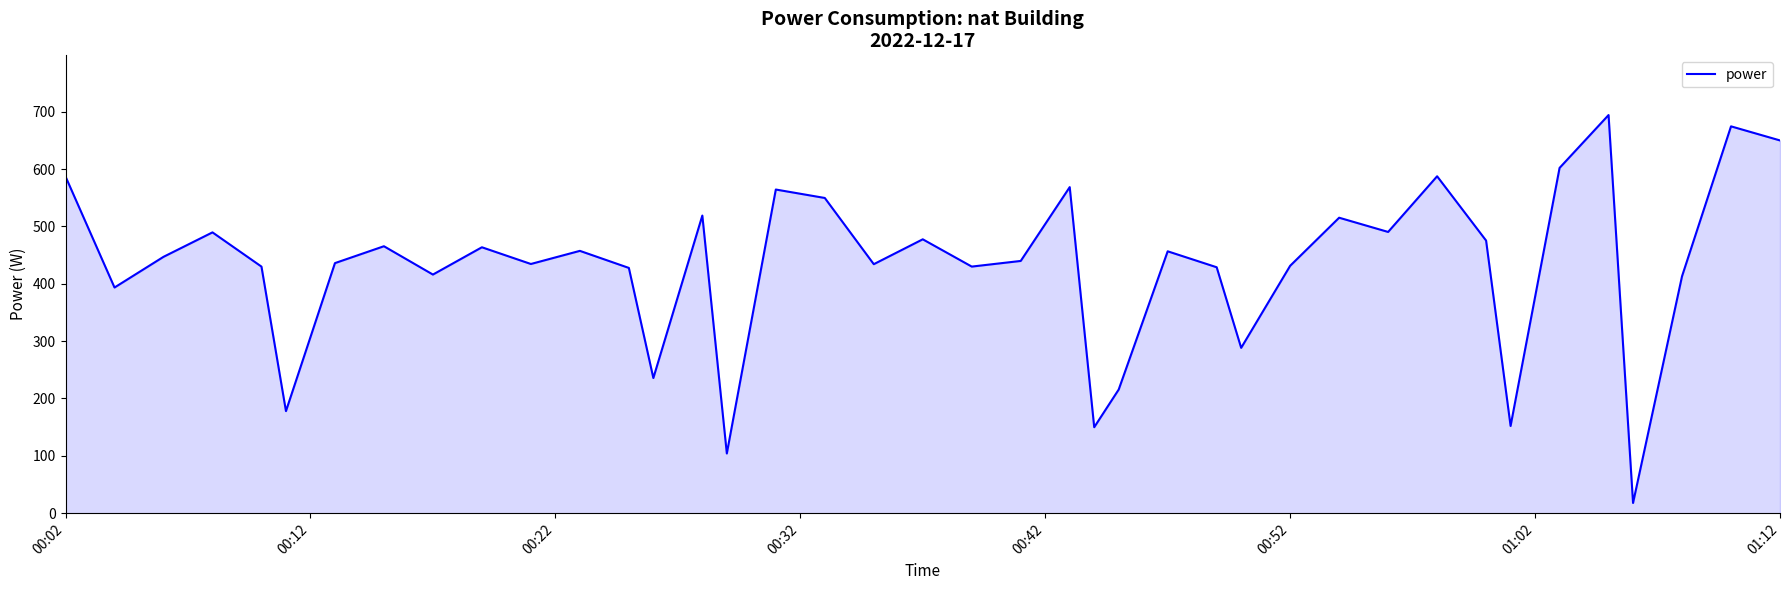

What is the greatest value displayed?

694.1